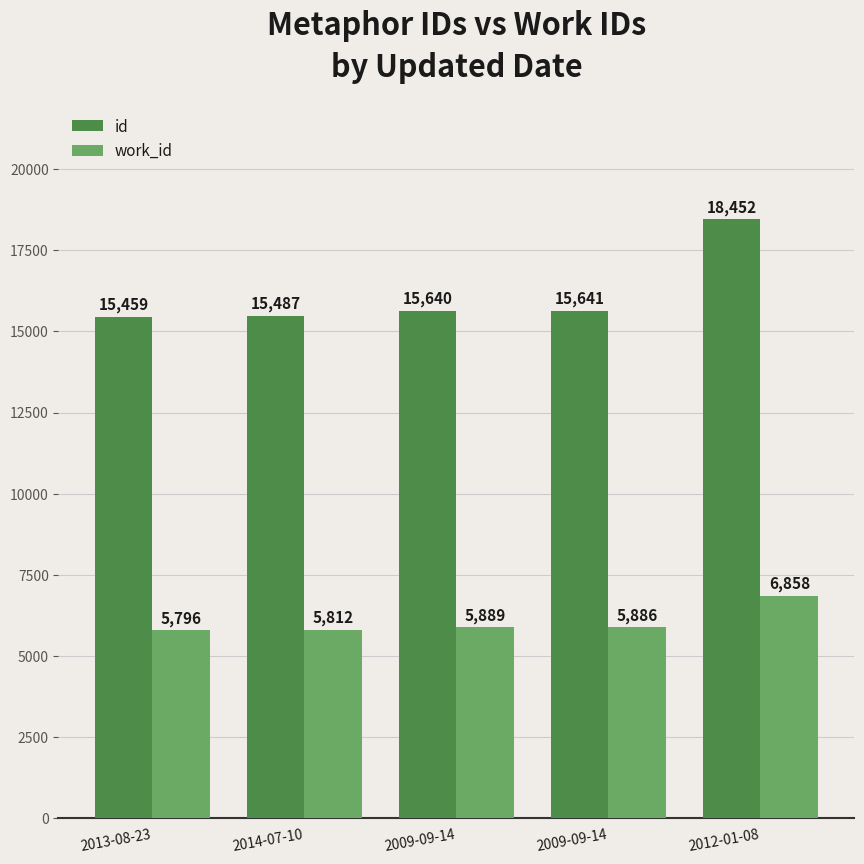

List the series in order of their overall mean, lowest first.

work_id, id